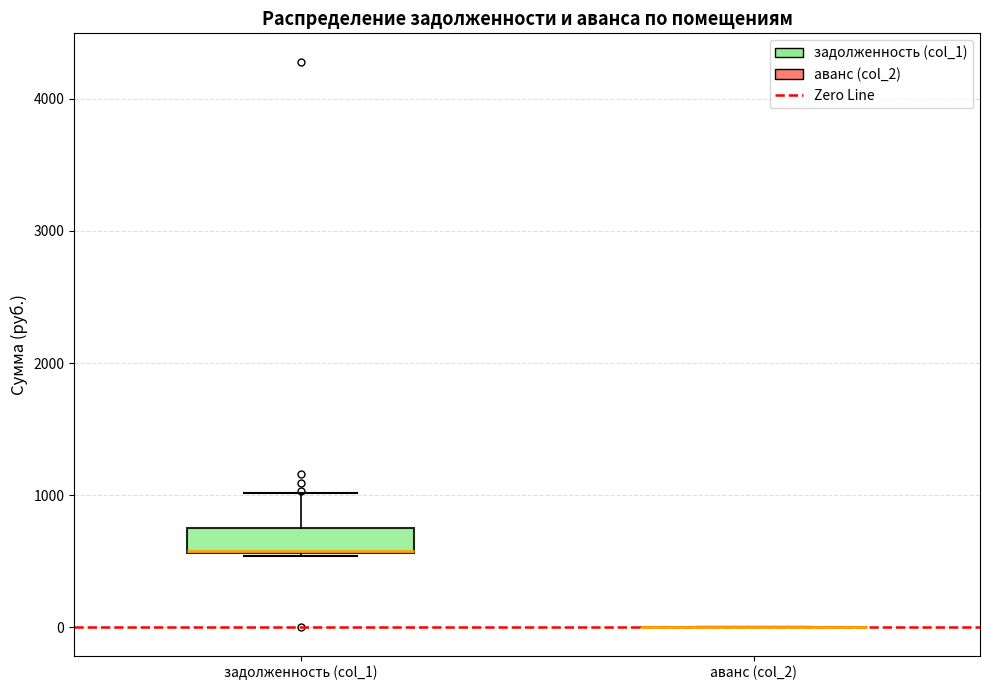

Reading left to right, read every box against the y-axis: the position of its median line, the range the box covers, and the ends of its whiskers. The values are not printed on the chart, so give them approximately, as read against the axis.

задолженность (col_1): median 600, box 600 to 700, whiskers 500 to 1000
аванс (col_2): box collapsed to a line at 0, whiskers 0 to 0